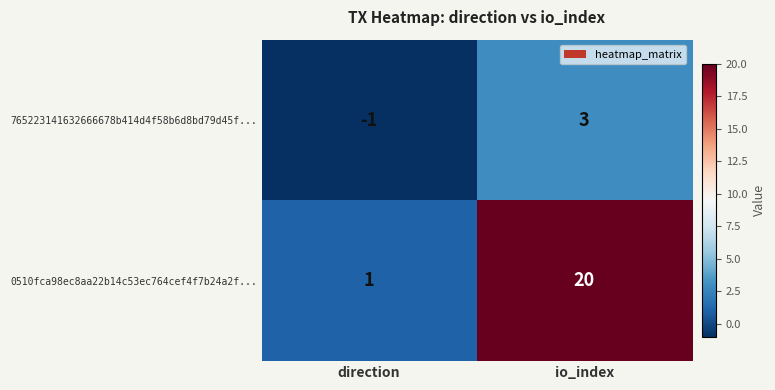

Reading left to right, list all the values displayed in this chart.

765223141632666678b414d4f58b6d8bd79d45f...: direction=-1	io_index=3
0510fca98ec8aa22b14c53ec764cef4f7b24a2f...: direction=1	io_index=20